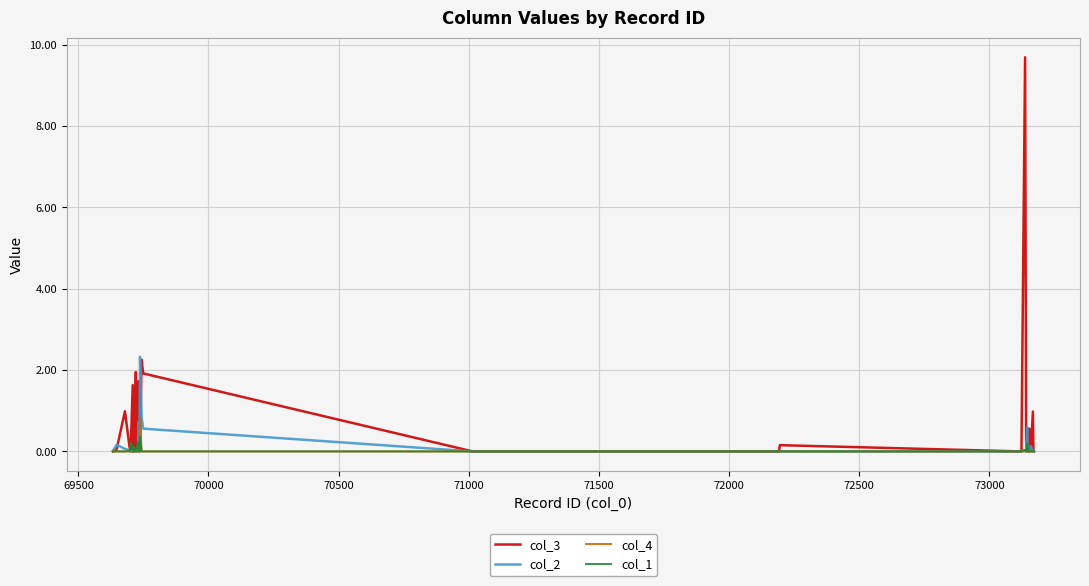

What is the maximum value shown in the chart?

9.7